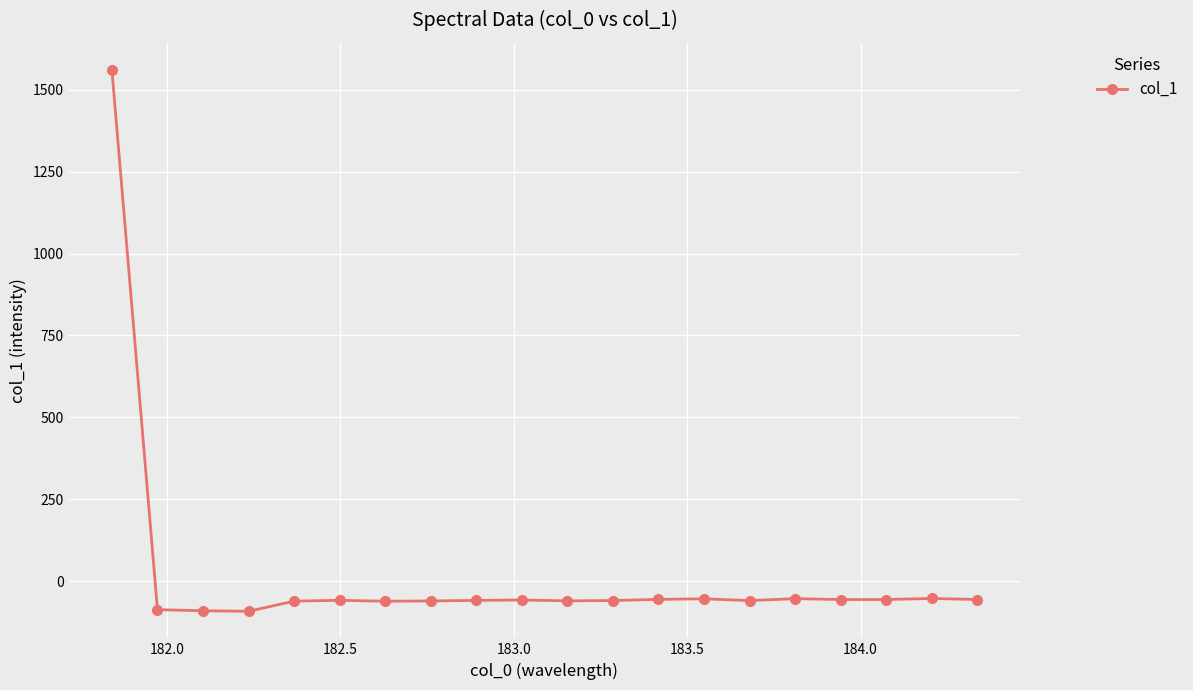

True or false: the data has more than 1 interior local peaks.

True